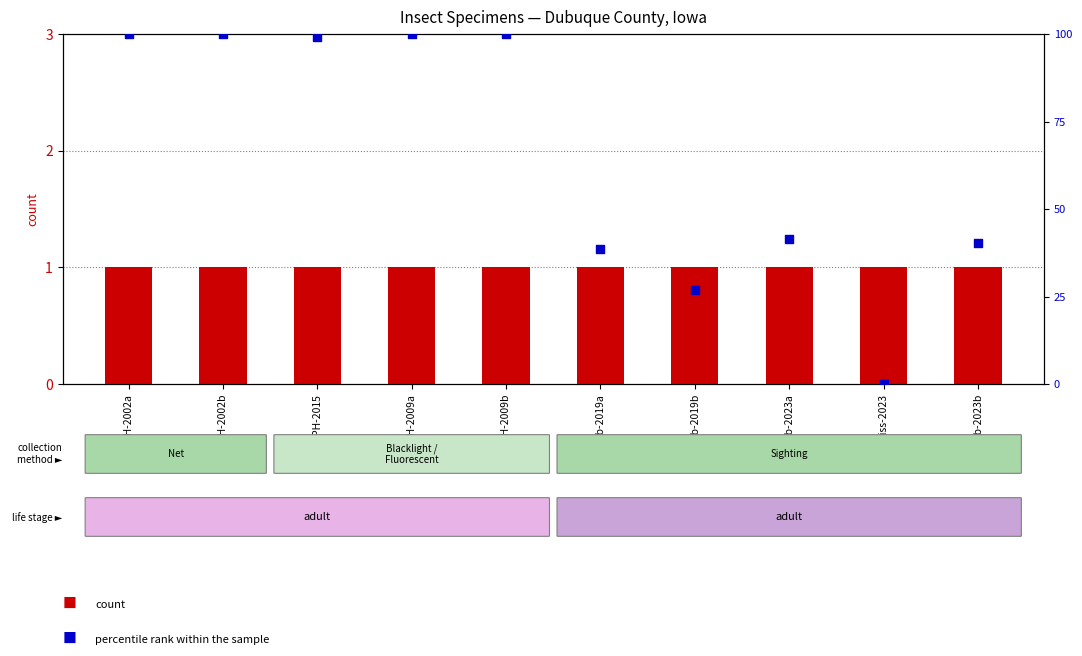

Which series has the widest spread of Y values?

percentile rank within the sample